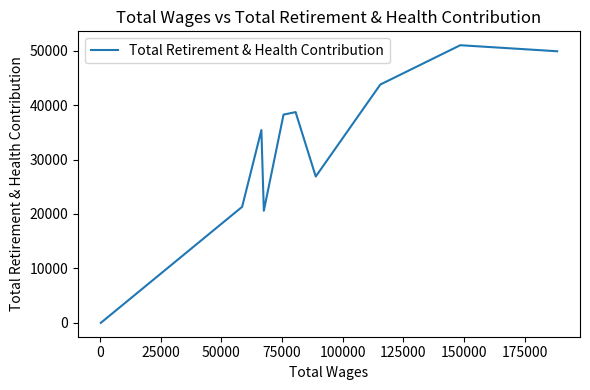

What is the difference between the maximum and minimum values?

50971